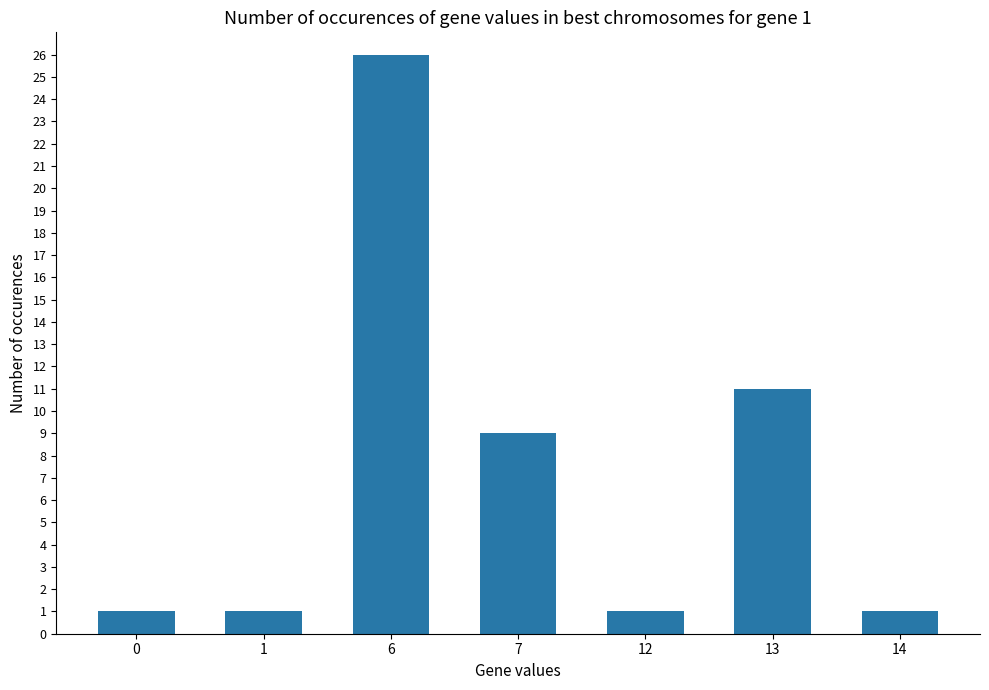

The value at 1 is 1. True or false?

True